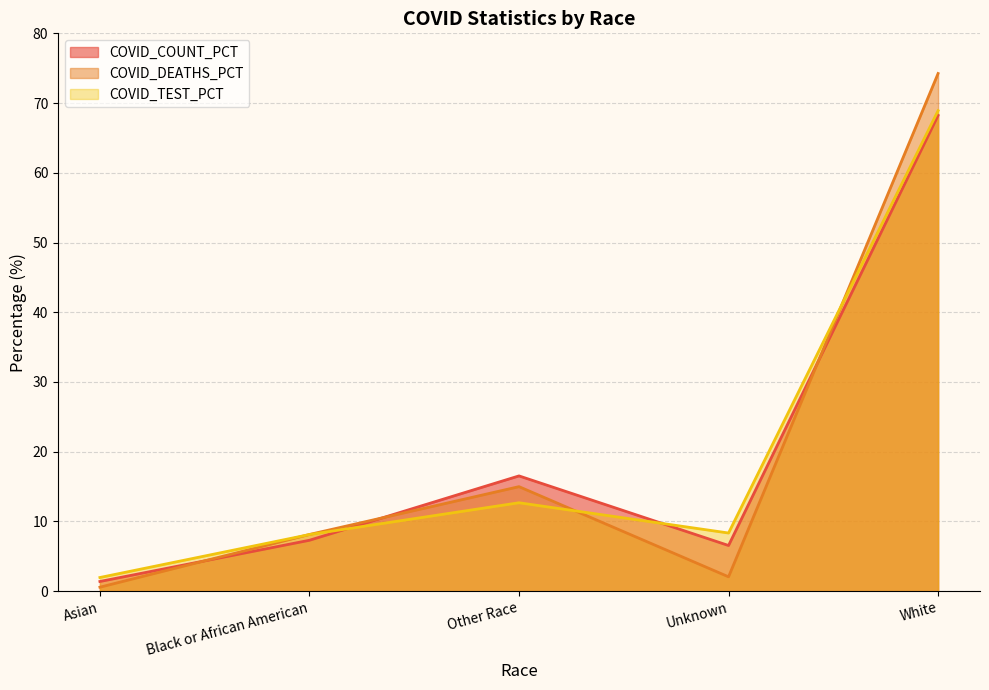

True or false: COVID_DEATHS_PCT and COVID_COUNT_PCT intersect in this chart.

True